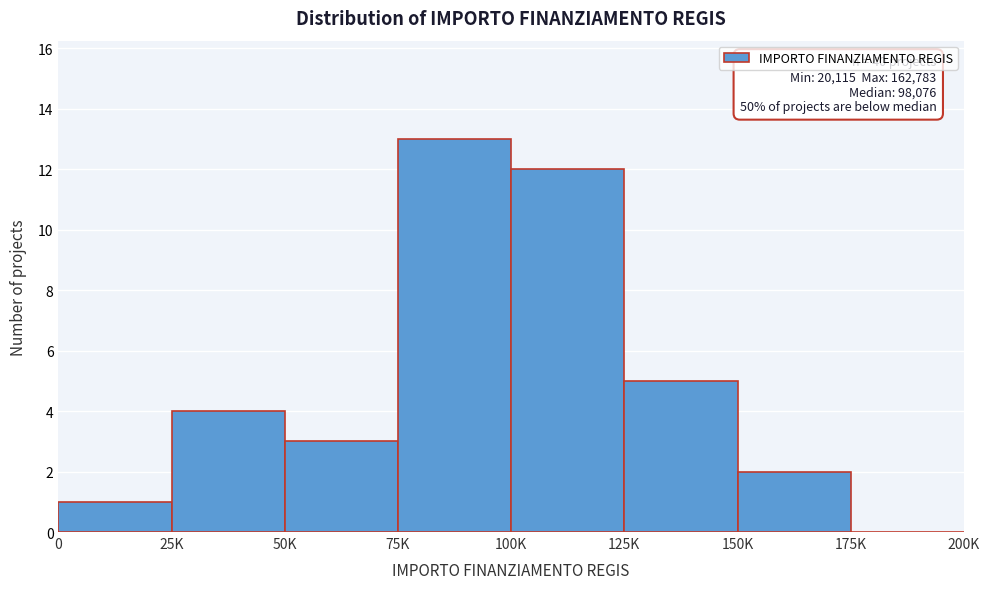

Reading right to left, transcribe all the data shown in this chart.

175K=0	150K=2	125K=5	100K=12	75K=13	50K=3	25K=4	0=1